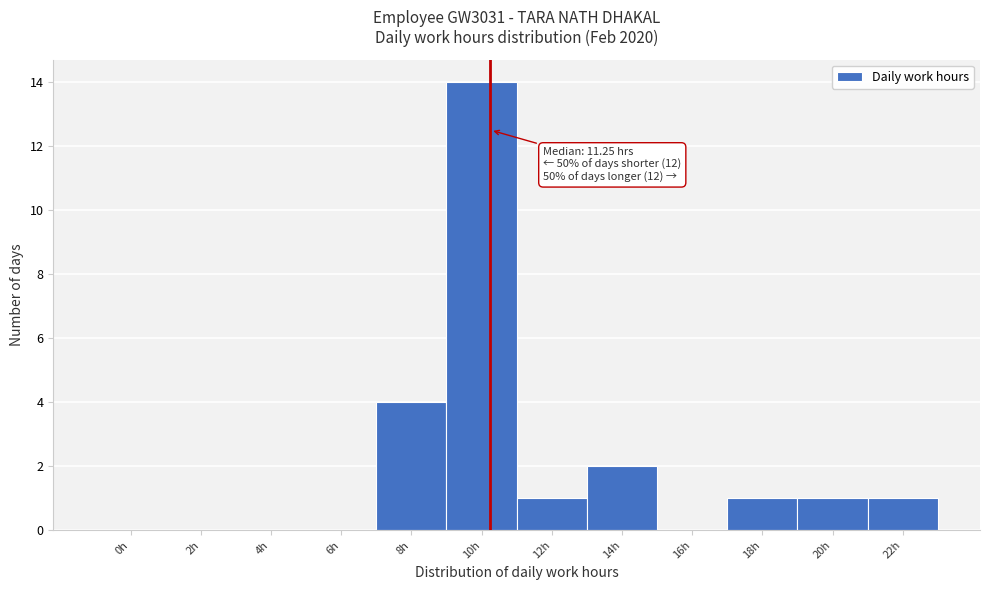

Reading left to right, extract all data points from this chart.

0h=0	2h=0	4h=0	6h=0	8h=4	10h=14	12h=1	14h=2	16h=0	18h=1	20h=1	22h=1